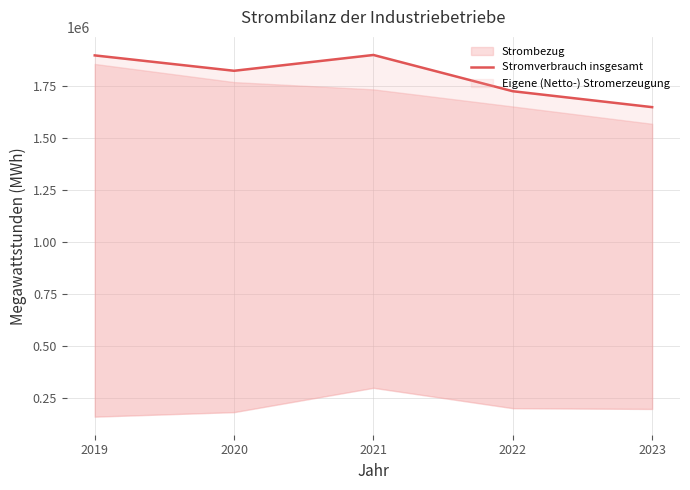

How many categories are shown in the chart?

5